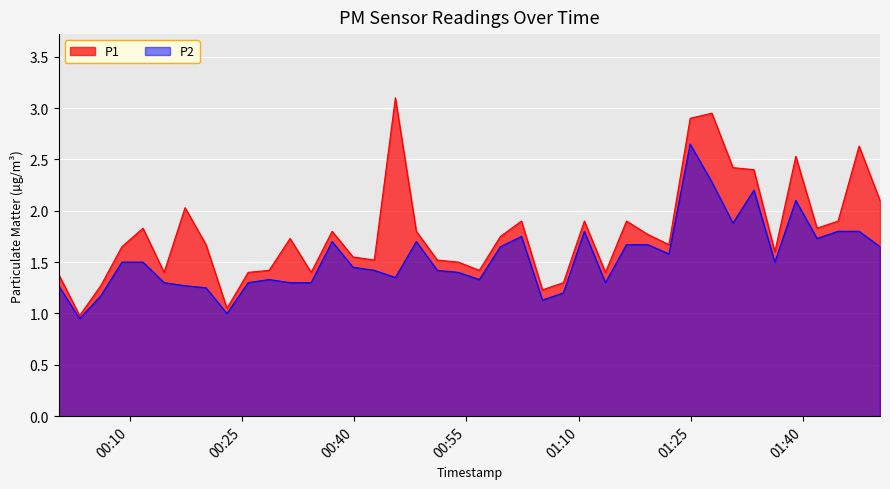

Which series has the widest spread of values?

P1